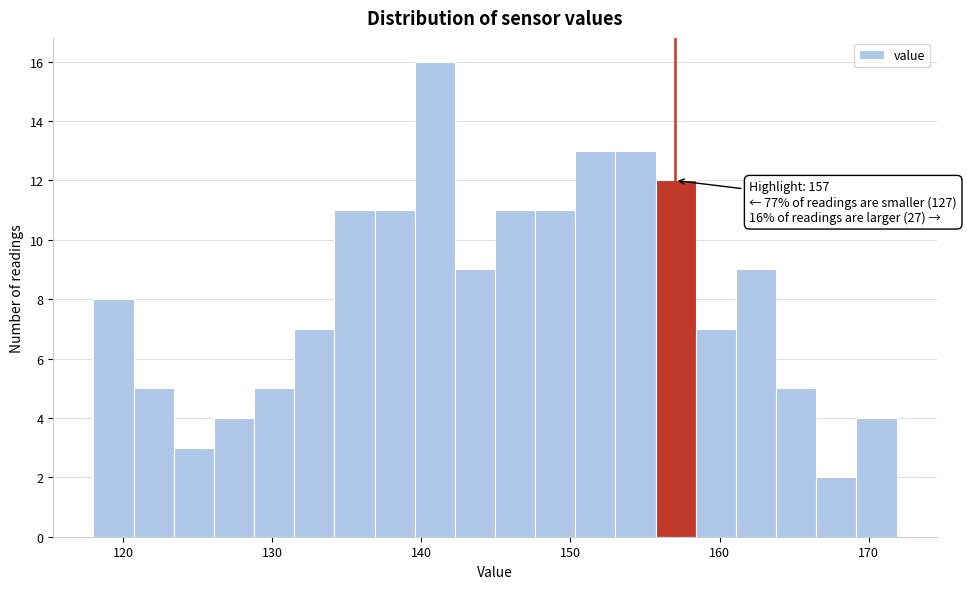

Around what value on the x-axis is the tallest bar? Give the approximate position of its centre, as read against the axis.

141